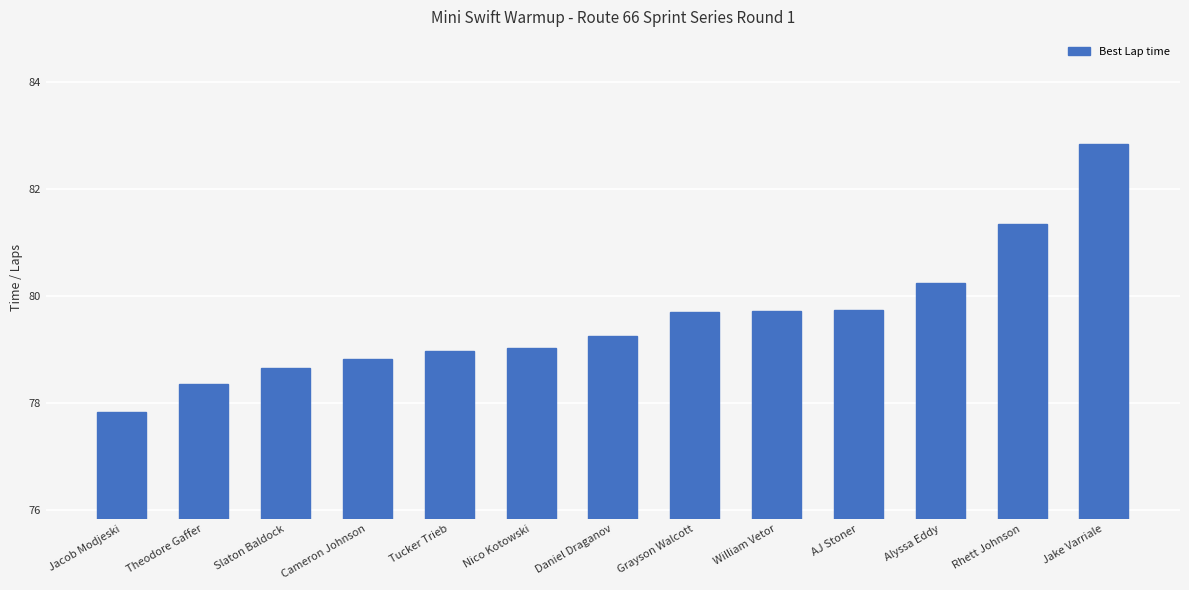

What position from the right is Daniel Draganov?

7